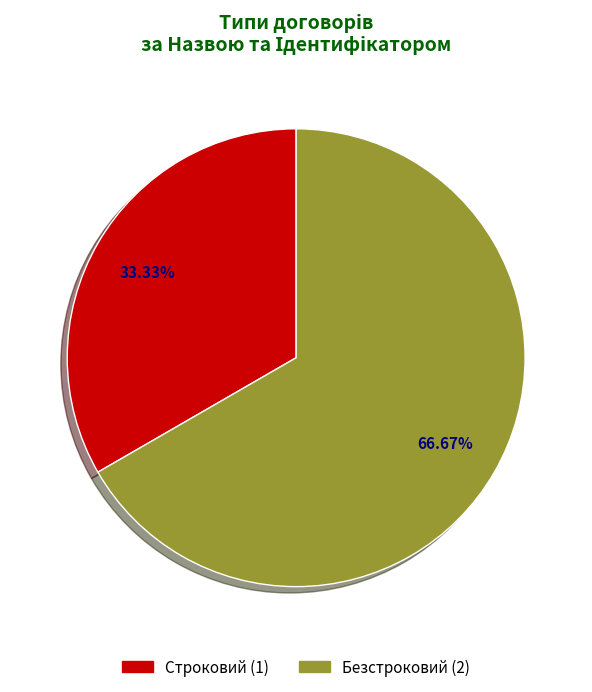

What is the largest slice in the pie chart?

Безстроковий